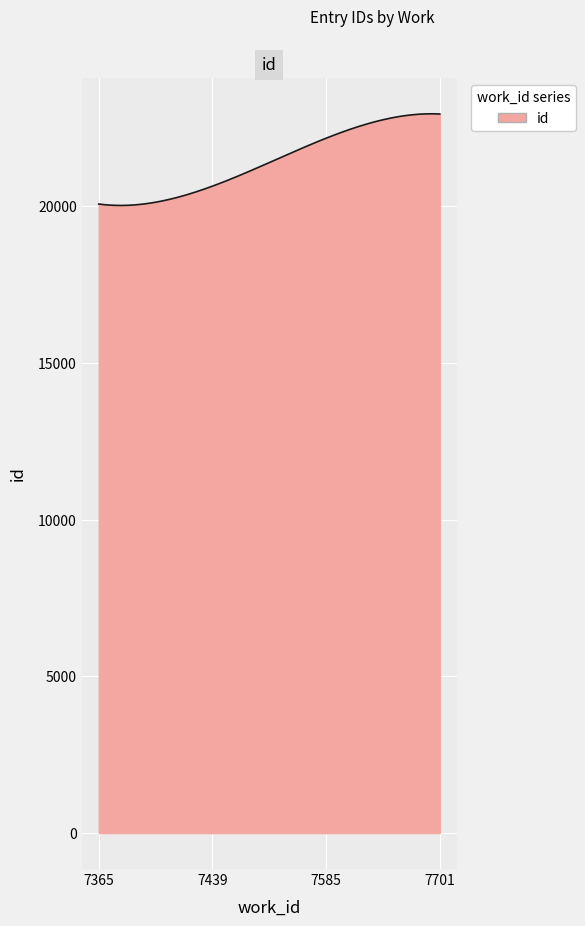

What is the smallest value displayed?

20017.2